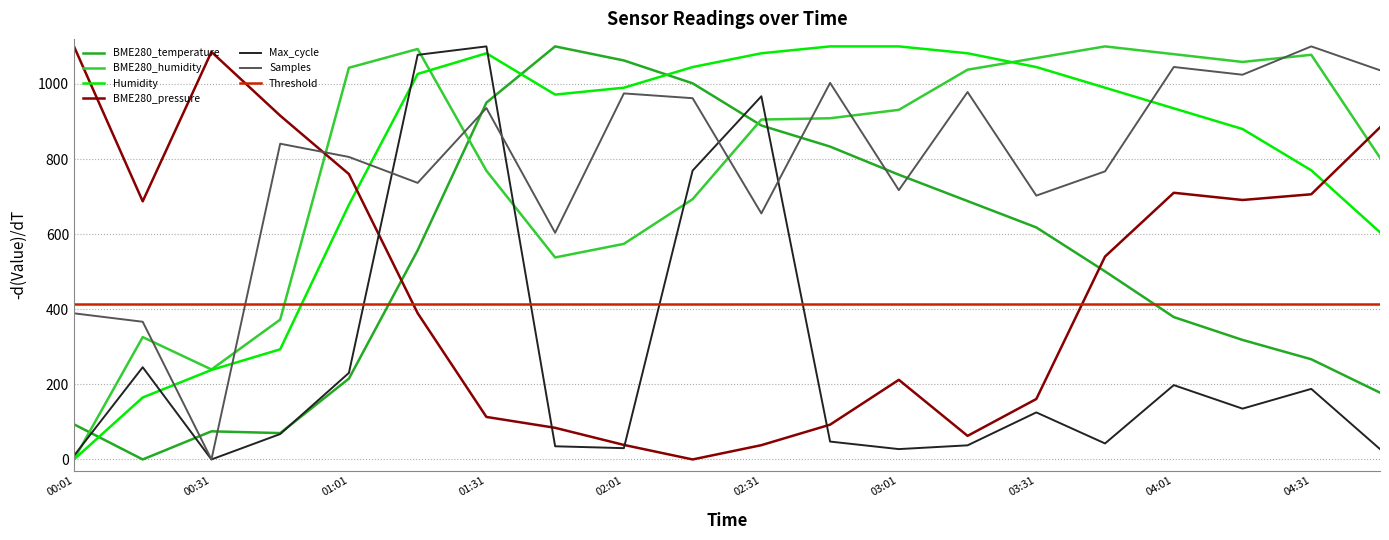

What is the value of the Humidity point at the 20th from the left?

605.0